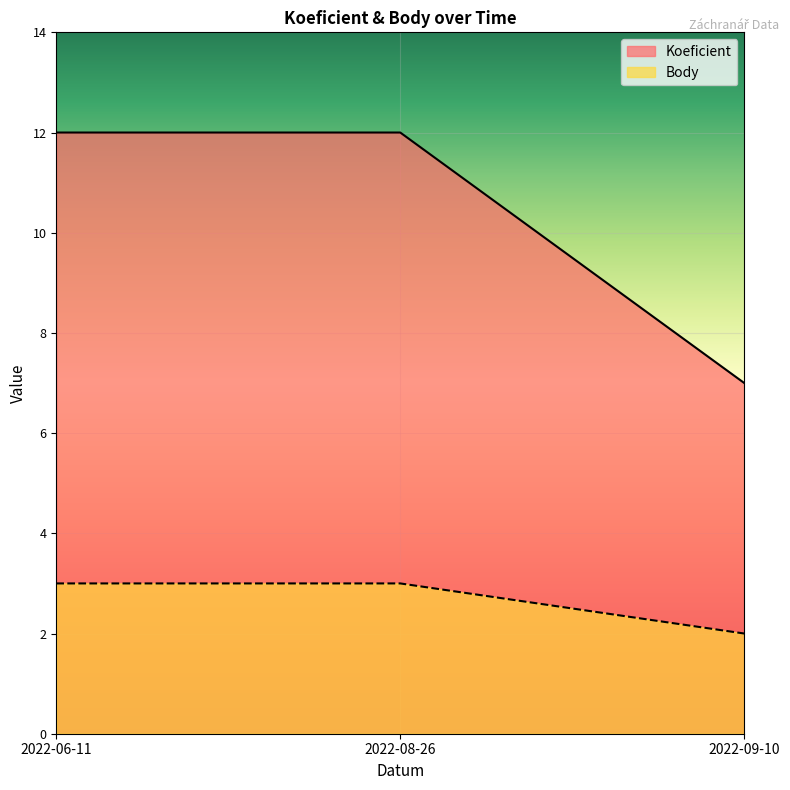

Which series changed the most between 2022-06-11 and 2022-09-10?

Koeficient